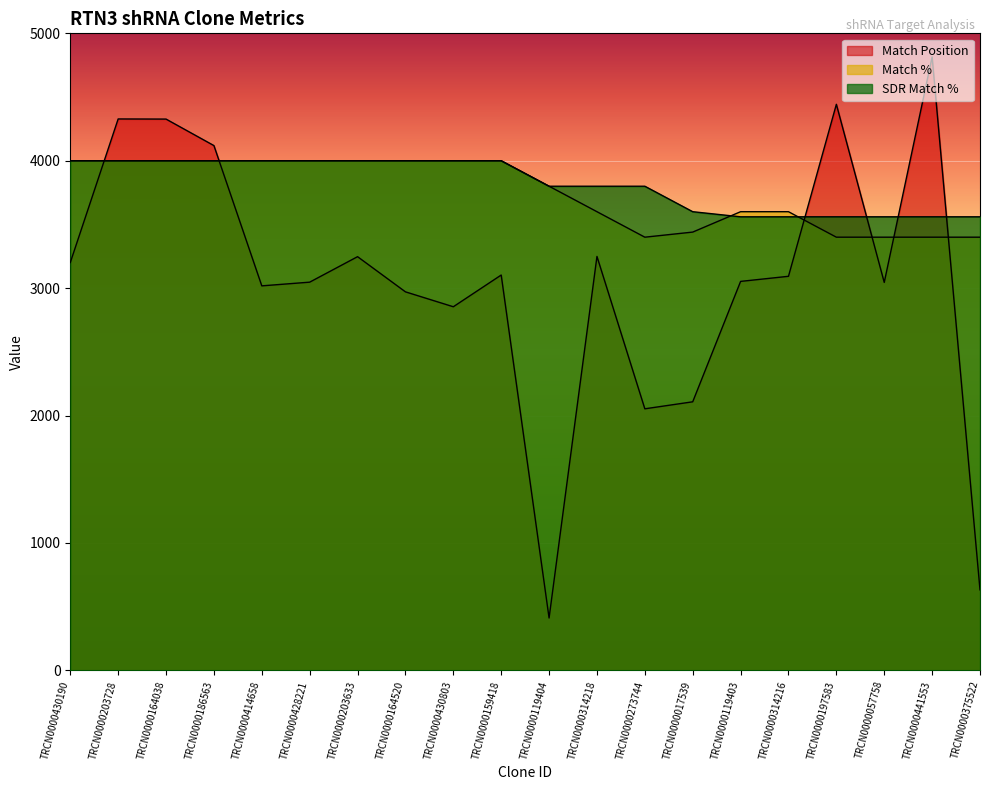

What is the maximum value for Match %?

4000